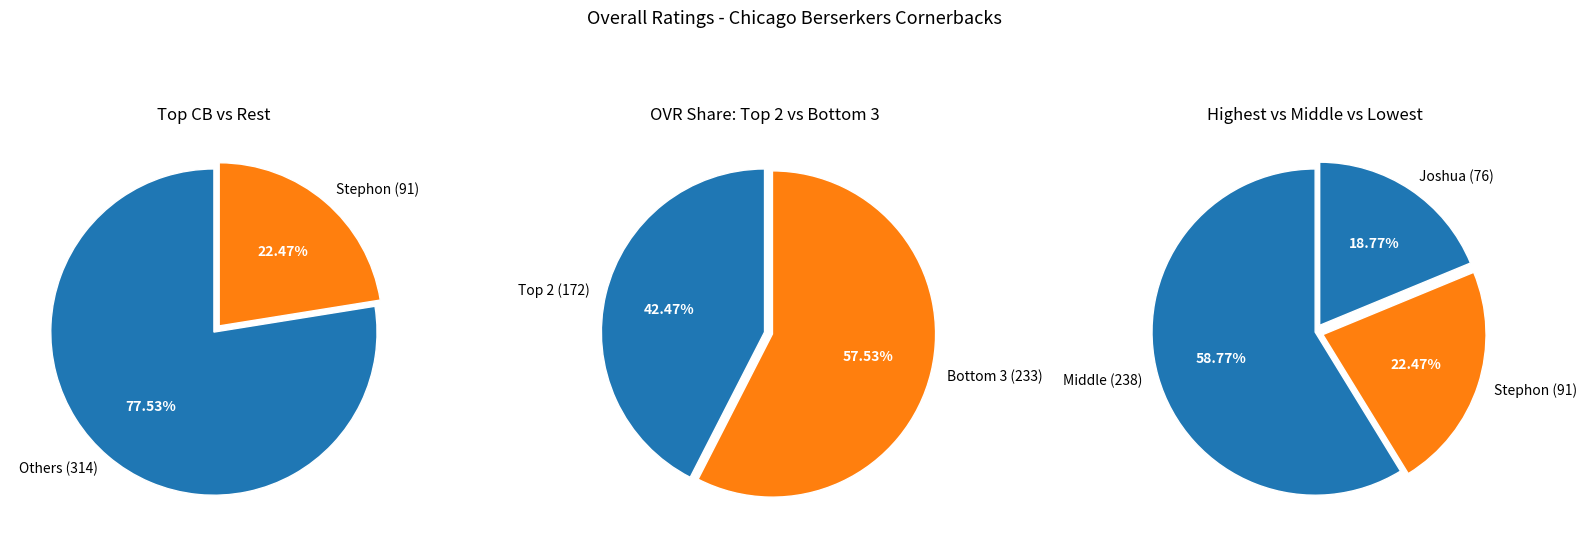

True or false: Martin accounts for 13% of the total.

False